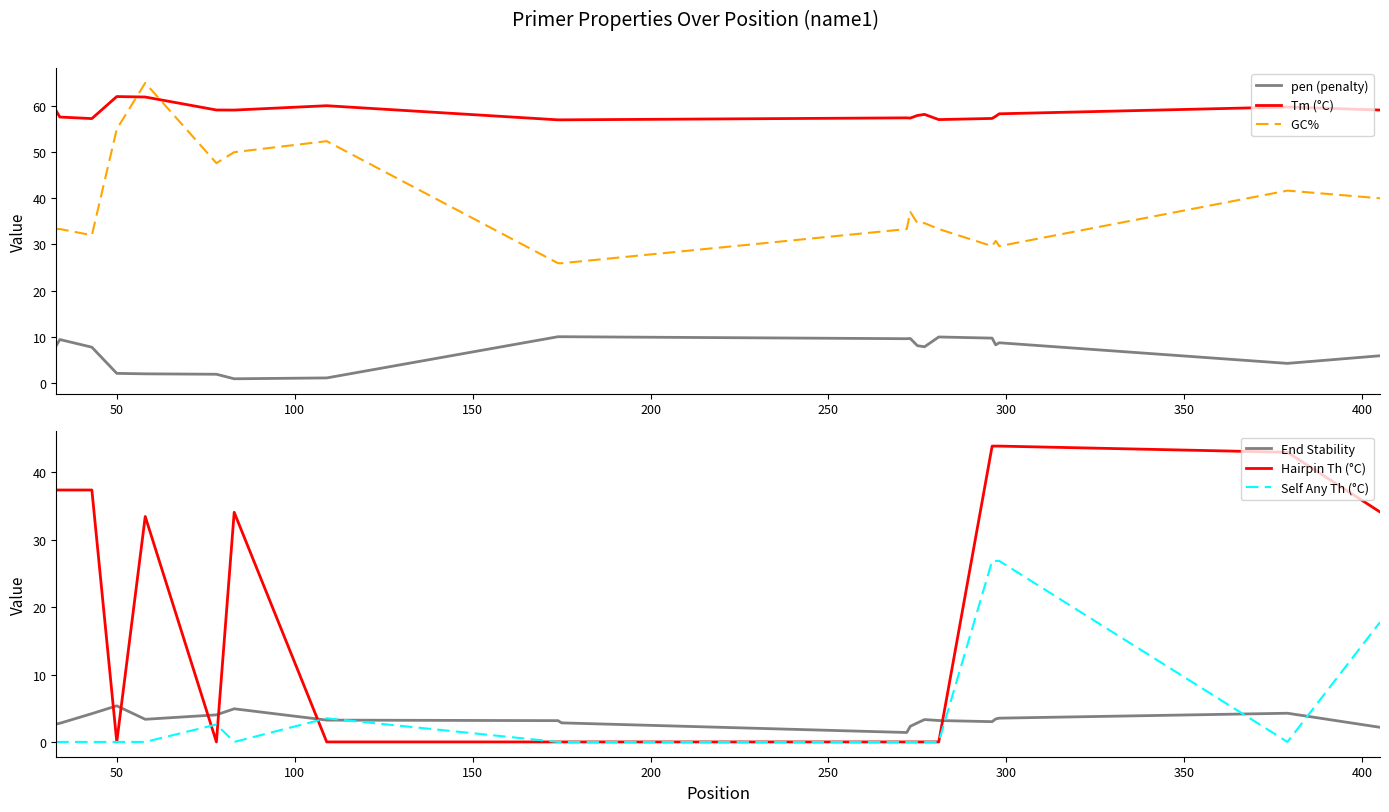

What is the highest value of the Hairpin Th (°C) series?

43.9